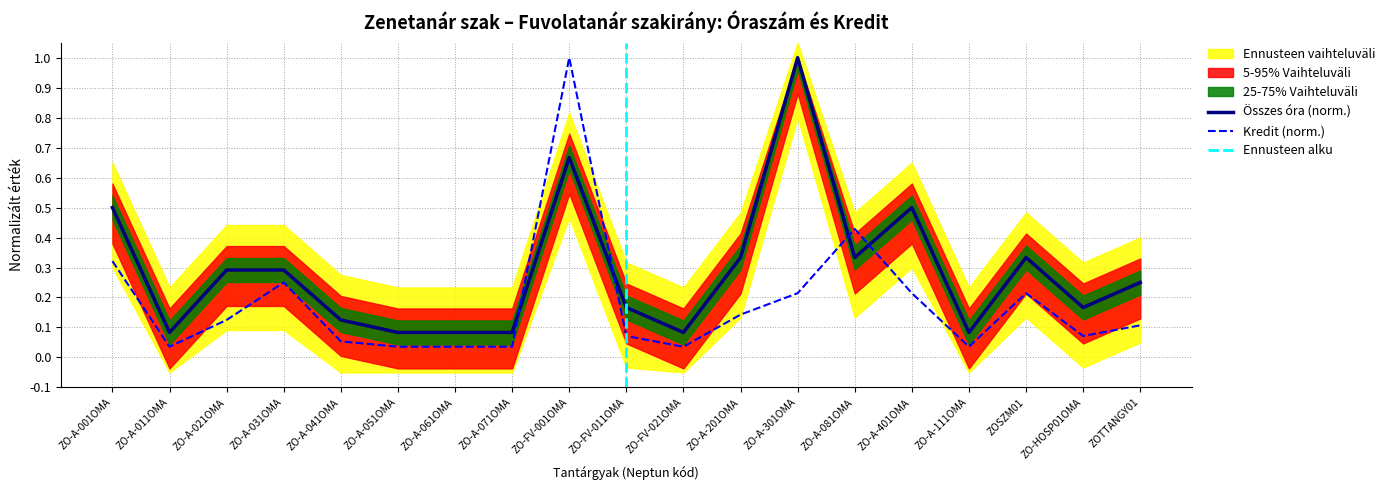

In Kredit (Kr), how many points are lower than both neighbors (excluding endpoints)?

4